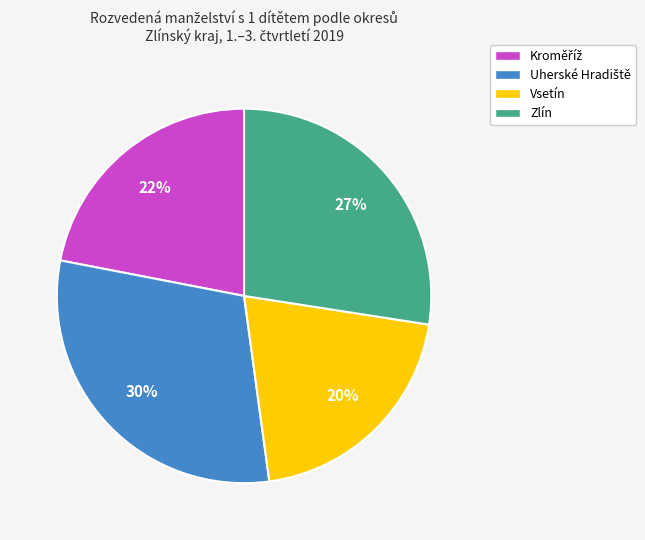

How many segments does this pie chart have?

4